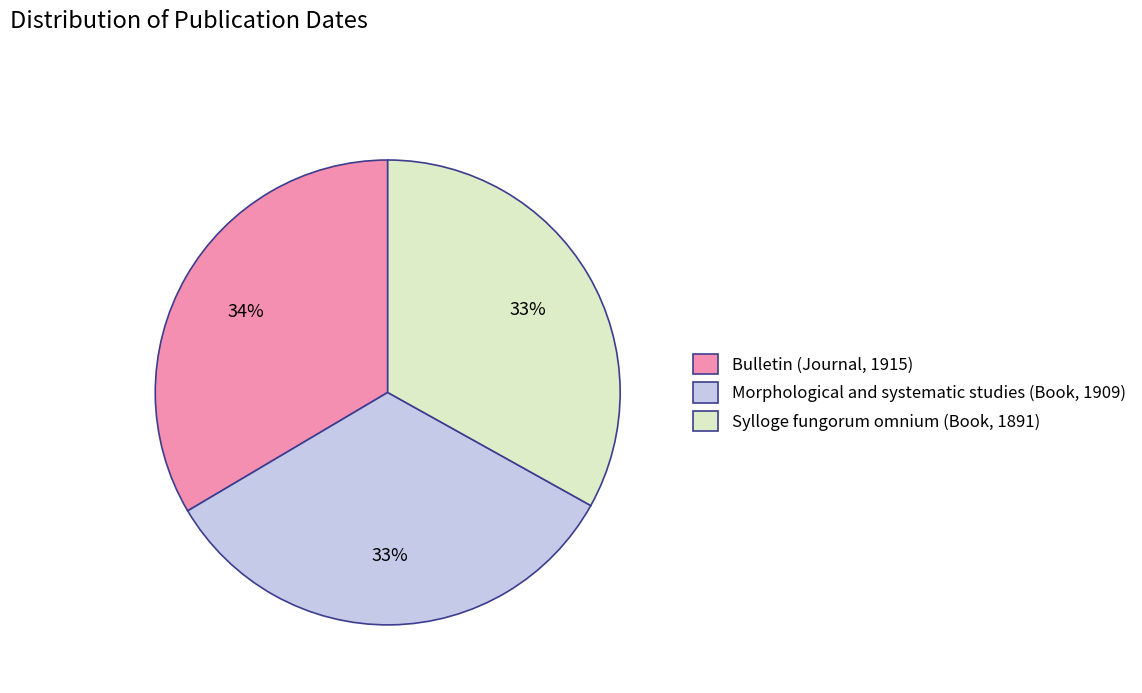

To the nearest percent, what percentage of the pie is Morphological and systematic studies (Book, 1909)?

33%